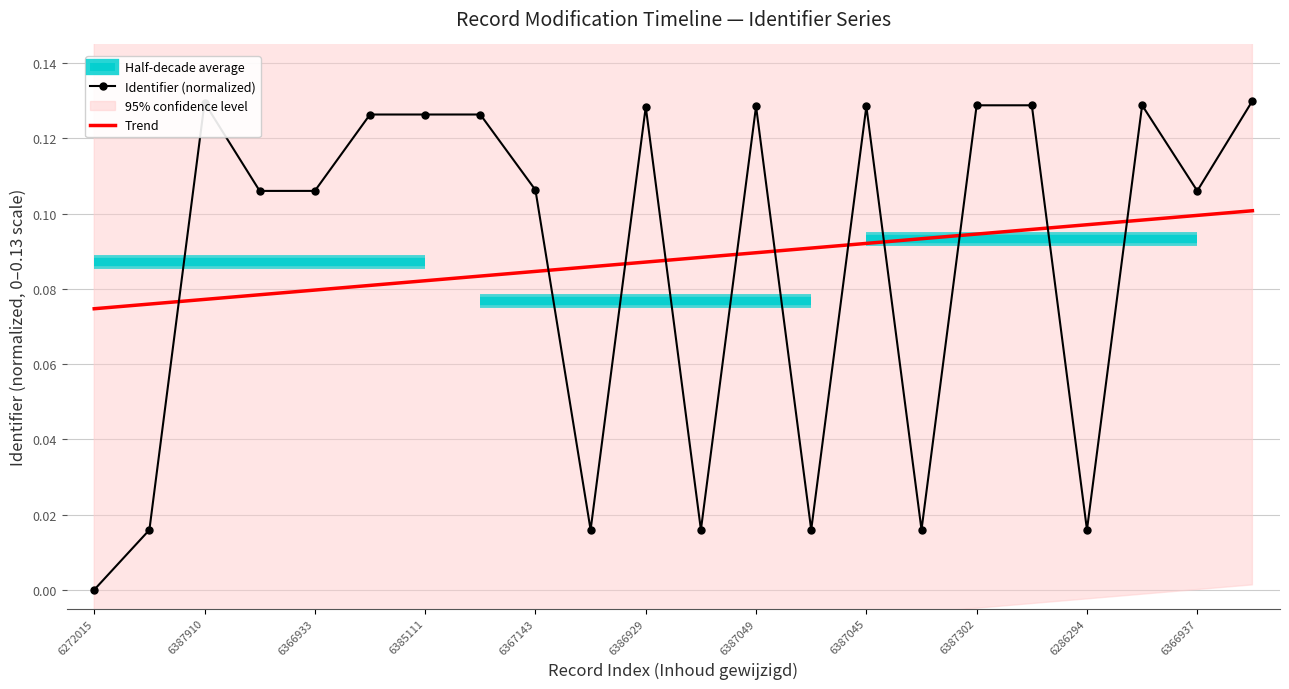

Which series has the largest total across all categories?

Identifier (normalized)